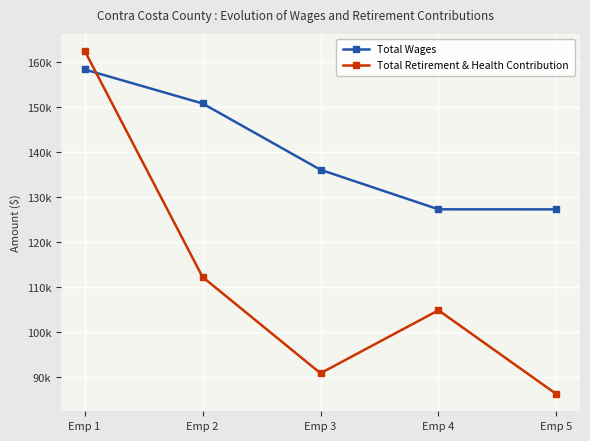

Reading left to right, transcribe all the data shown in this chart.

Total Wages: Emp 1=158356	Emp 2=150810	Emp 3=136093	Emp 4=127322	Emp 5=127306
Total Retirement & Health Contribution: Emp 1=162525	Emp 2=112301	Emp 3=90939	Emp 4=104915	Emp 5=86311